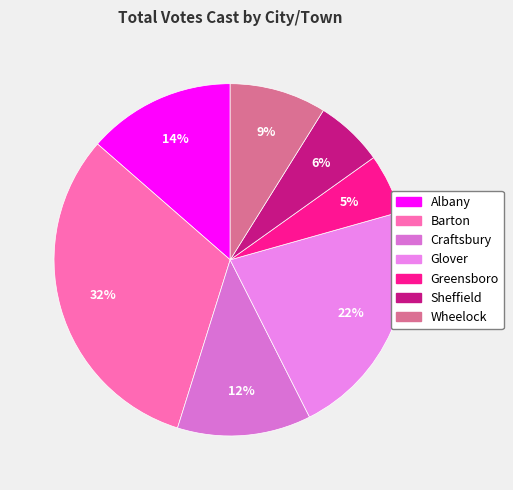

The Glover slice represents 28% of the pie. True or false?

False